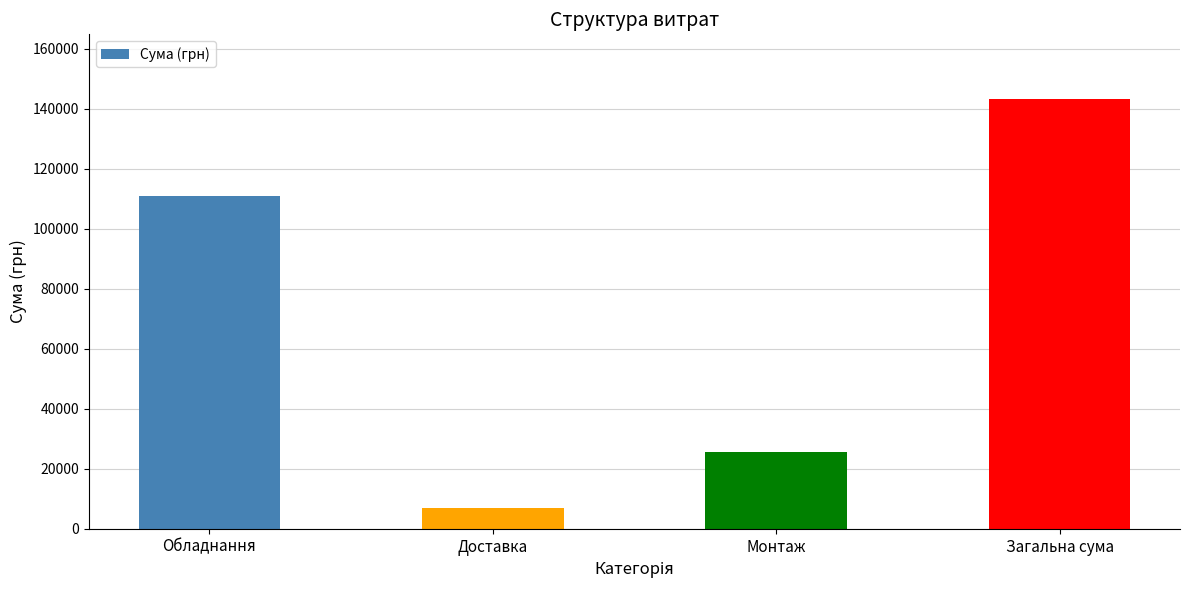

What is the smallest value displayed?

7000